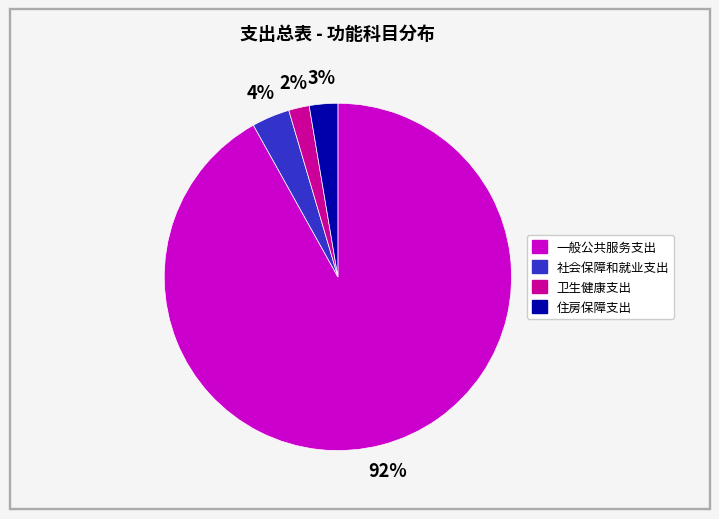

Between 社会保障和就业支出 and 住房保障支出, which is larger?

社会保障和就业支出